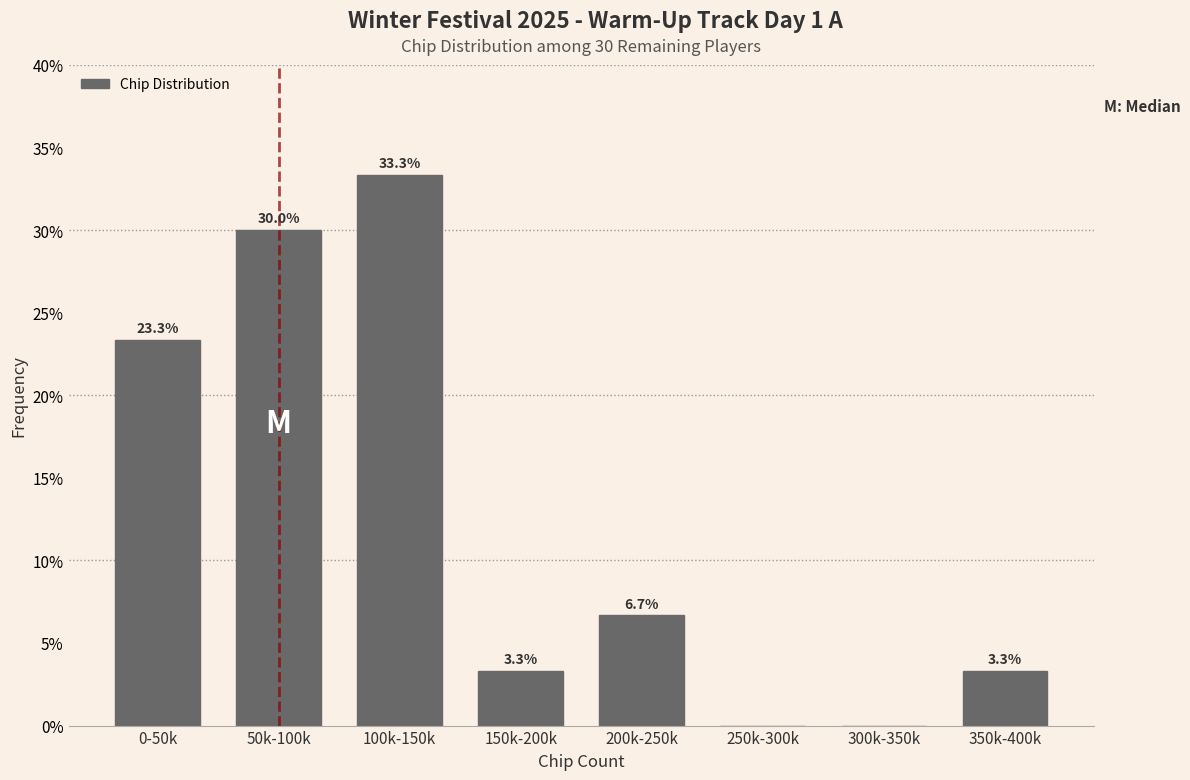

Reading right to left, list all the values displayed in this chart.

350k-400k=3.3	300k-350k=0.0	250k-300k=0.0	200k-250k=6.7	150k-200k=3.3	100k-150k=33.3	50k-100k=30.0	0-50k=23.3